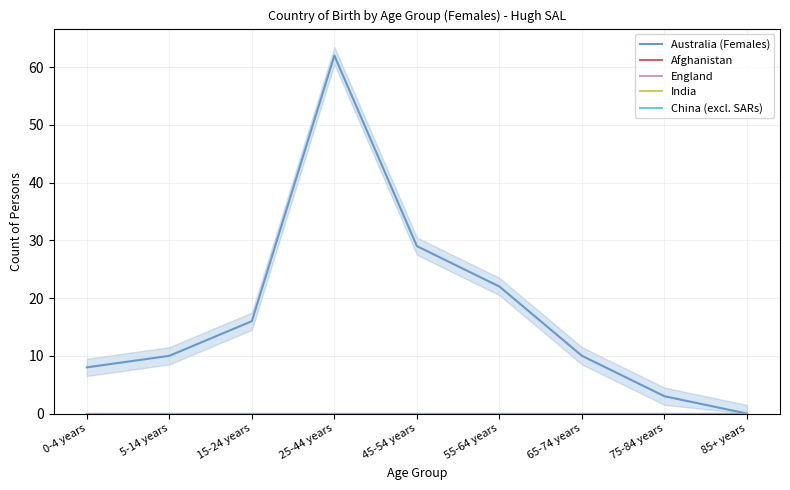

What is the value of the Australia (Females) point at the 4th from the left?

62